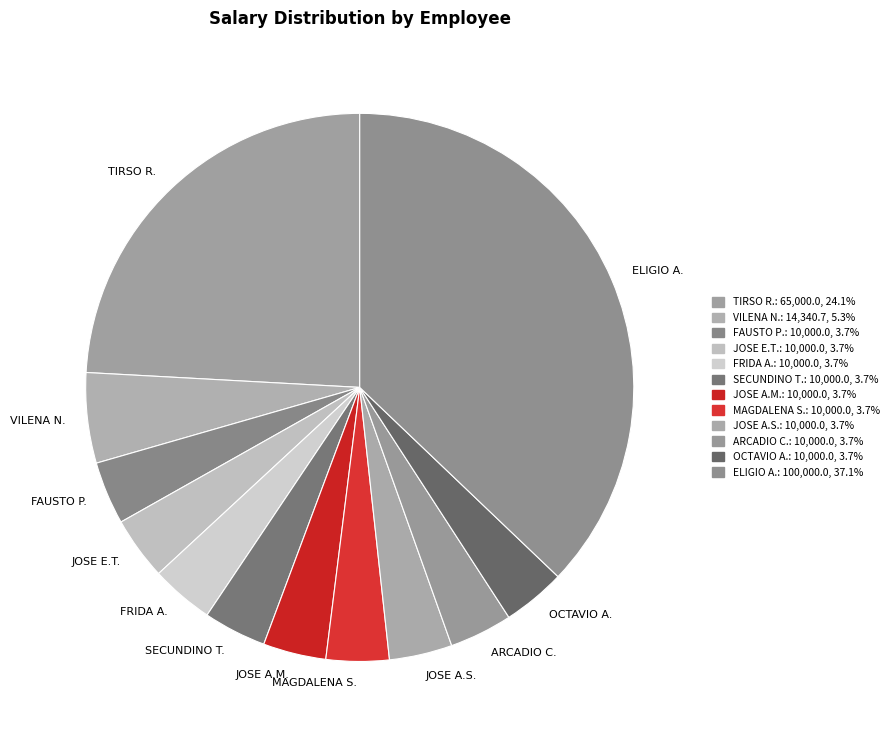

Between TIRSO R. and ARCADIO C., which is larger?

TIRSO R.